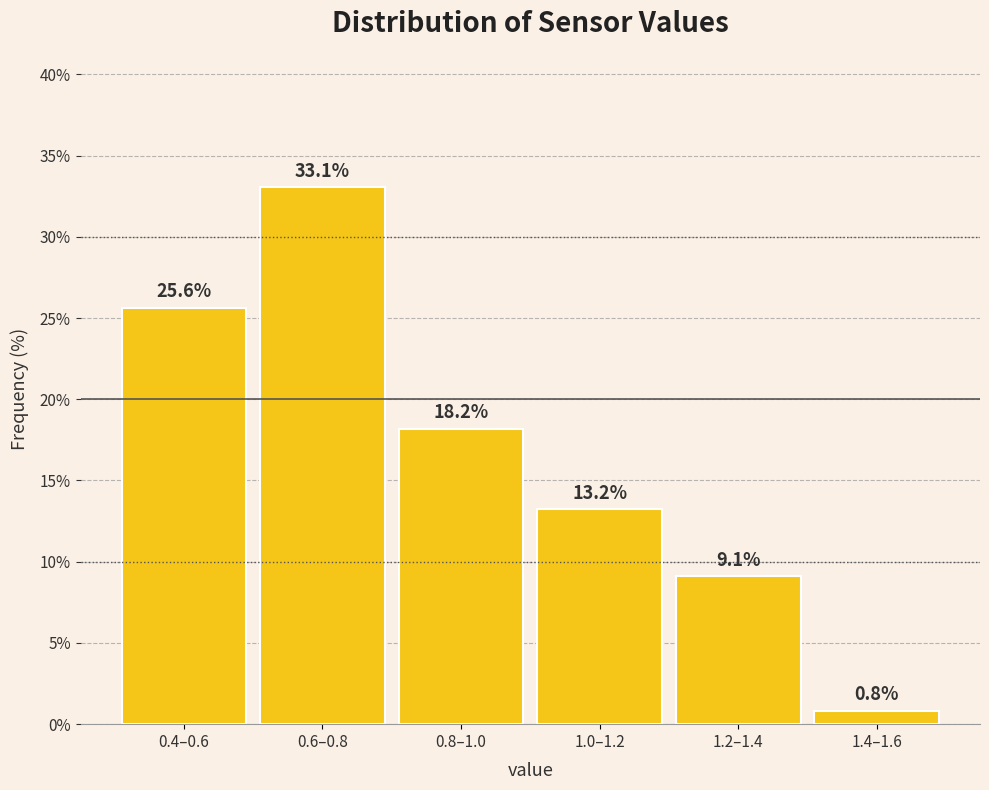

Reading right to left, what are all the values shown in this chart?

0.8	9.1	13.2	18.2	33.1	25.6